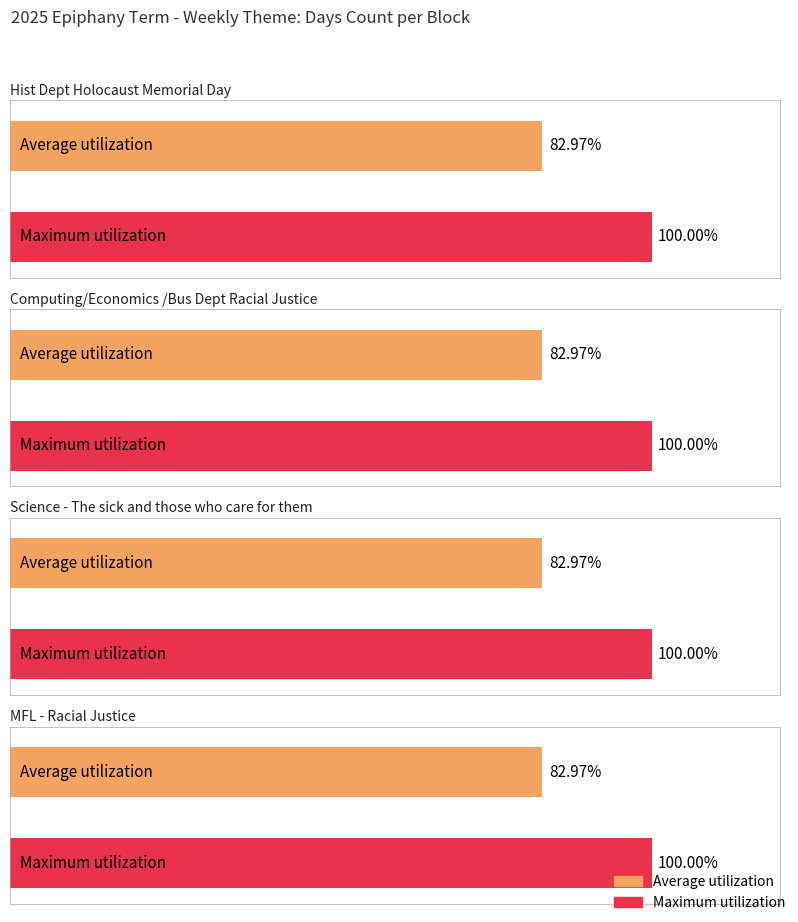

Between Science - The sick and those who care for them and MFL - Racial Justice, which series saw the biggest shift?

Average utilization